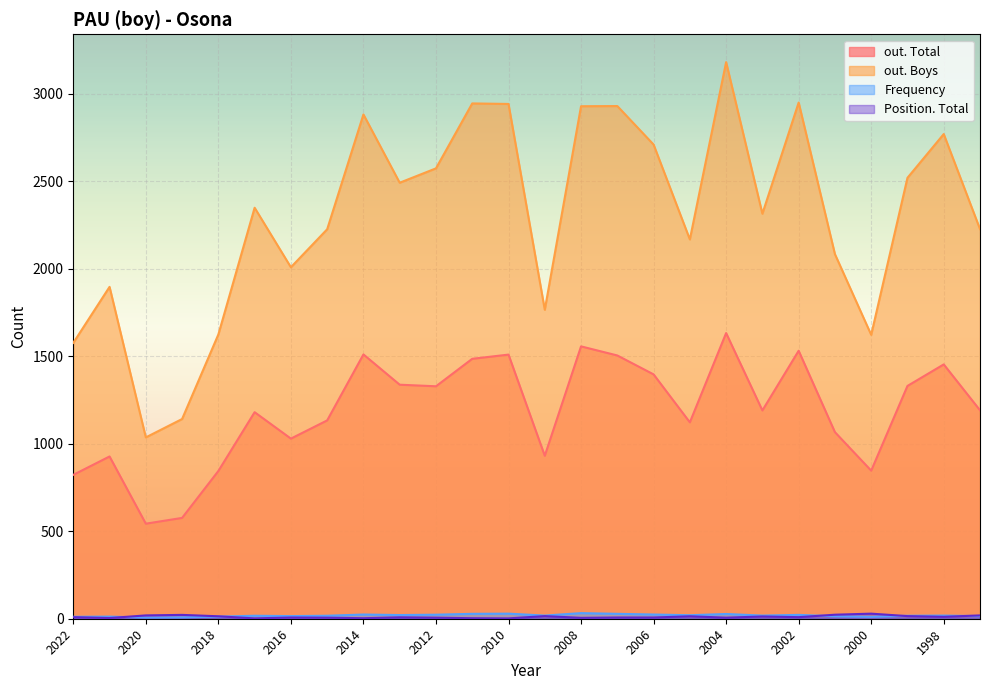

Which has a higher value, 2017 or 2009?

2017